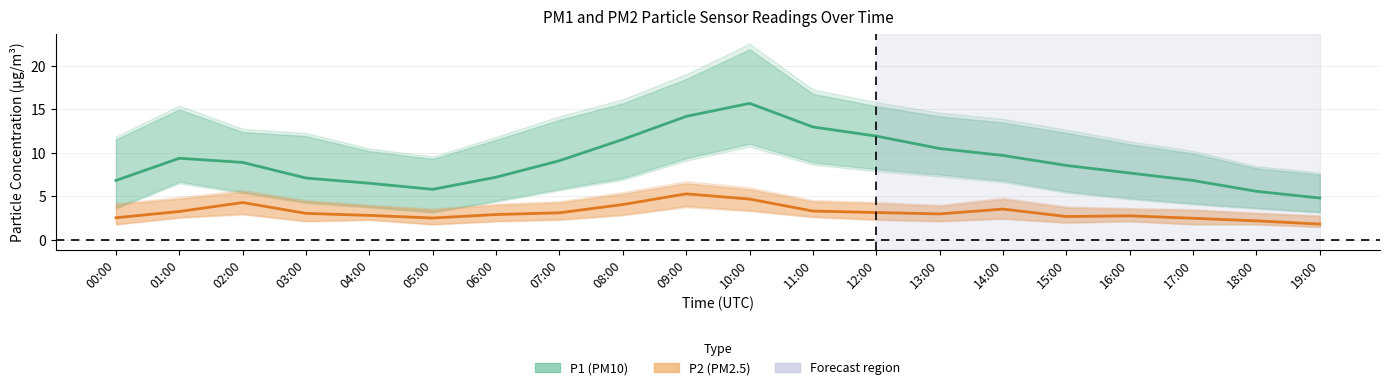

Which series has the largest total across all categories?

P1 mean